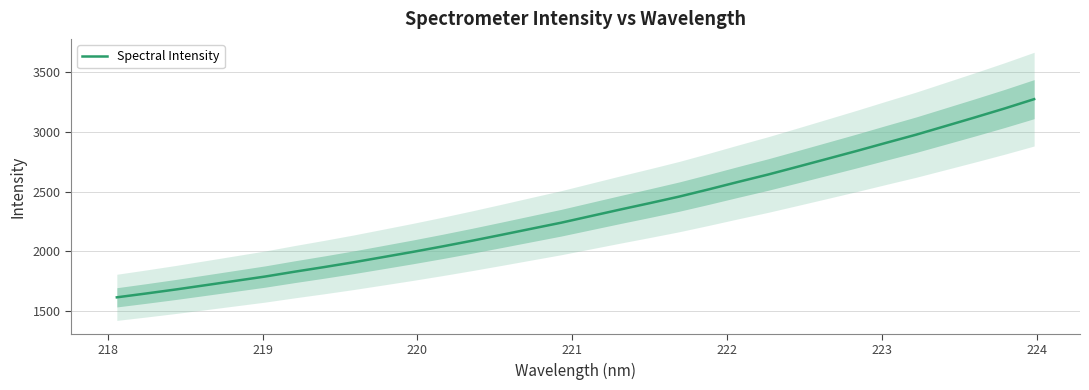

How many lines are shown in the chart?

1